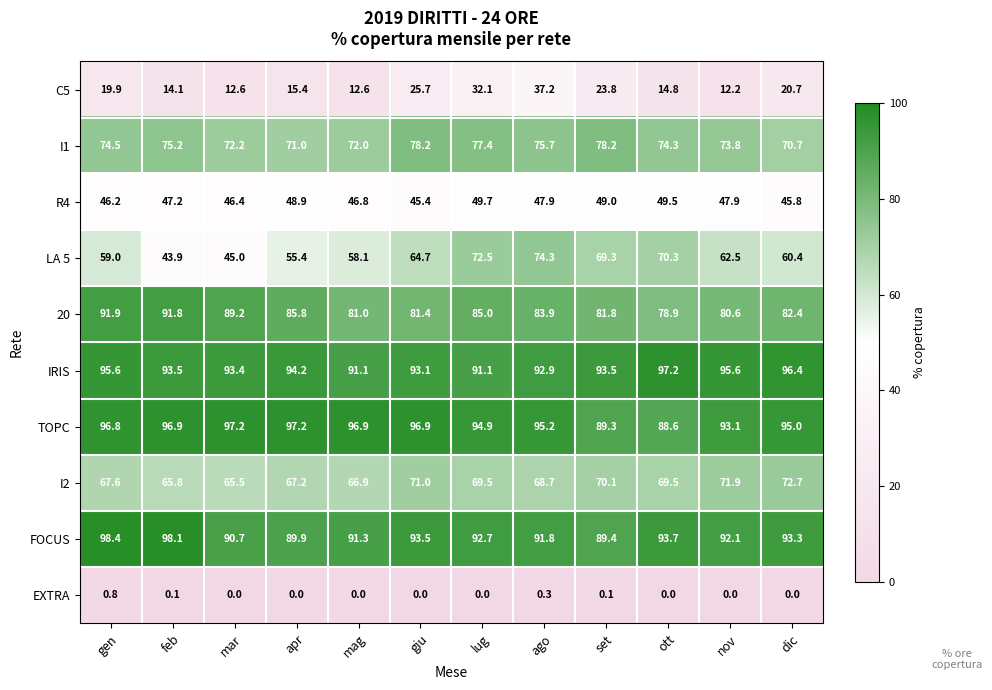

What is the difference between the maximum and minimum values in the 20 series?

13.0